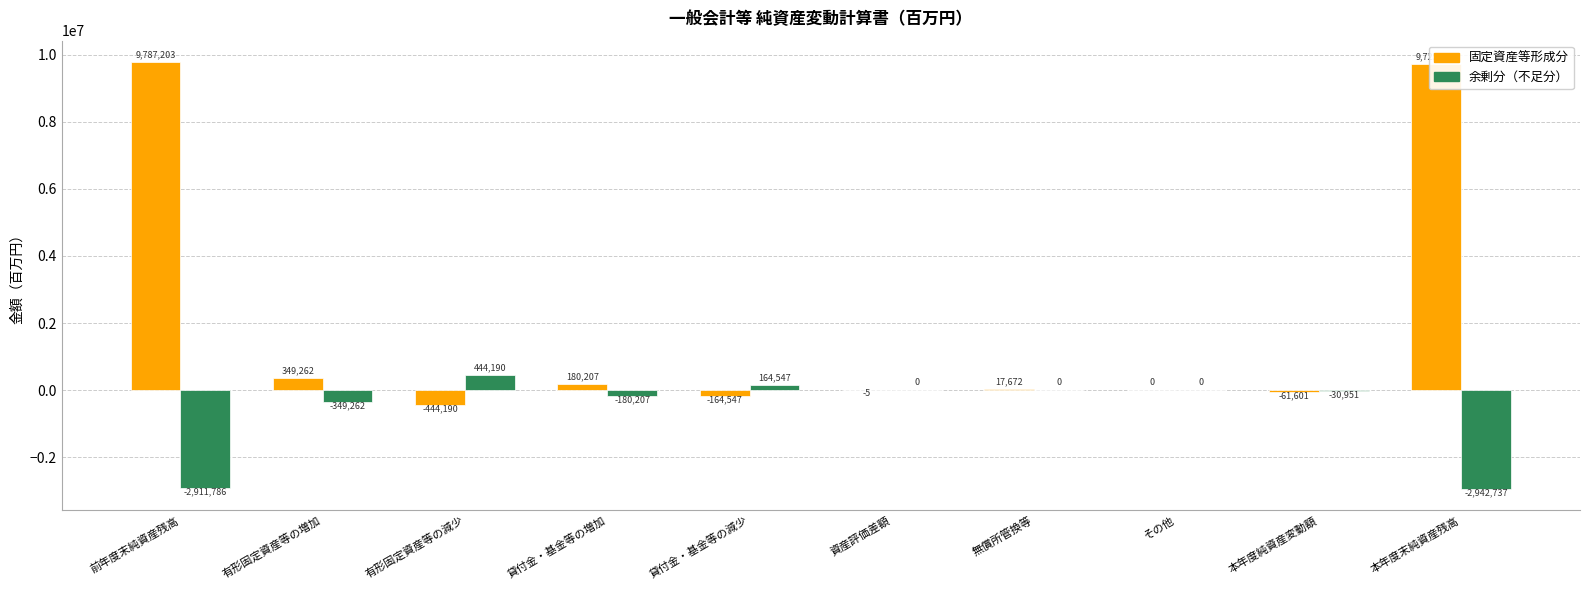

Is the value of 余剰分（不足分） at 前年度末純資産残高 greater than the value of 固定資産等形成分 at 本年度純資産変動額?

No